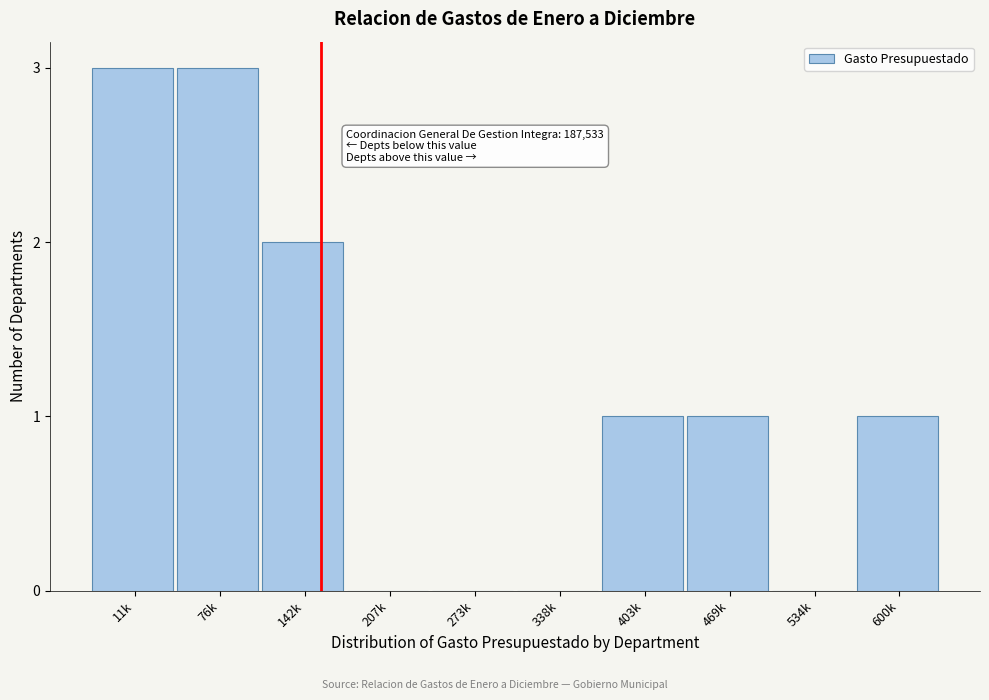

Reading left to right, extract all data points from this chart.

11k=3	76k=3	142k=2	207k=0	273k=0	338k=0	403k=1	469k=1	534k=0	600k=1